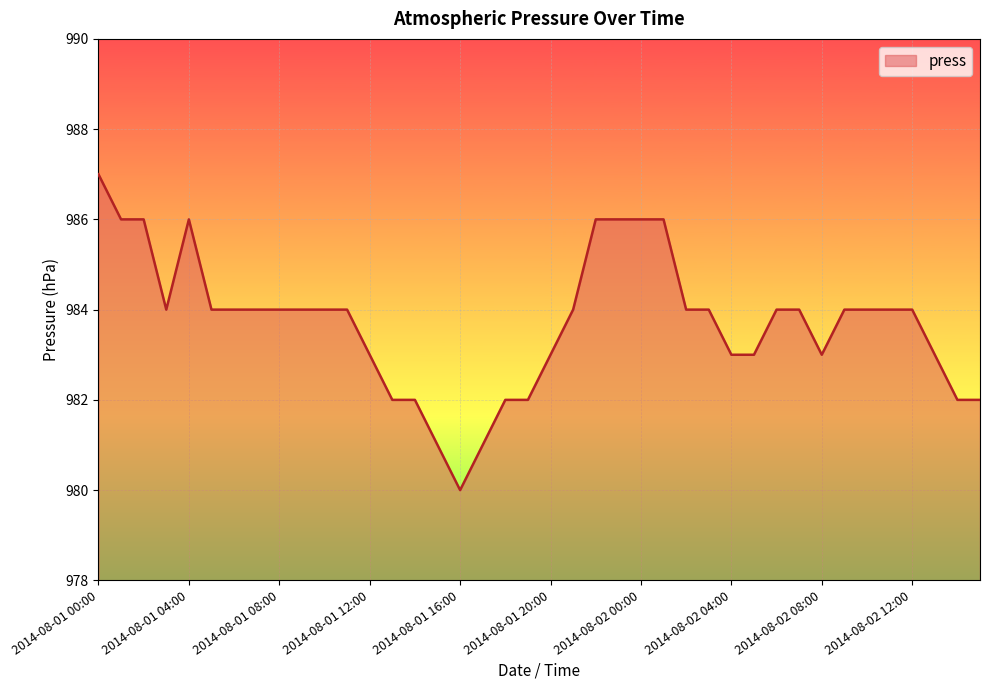

What is the minimum value shown in the chart?

980